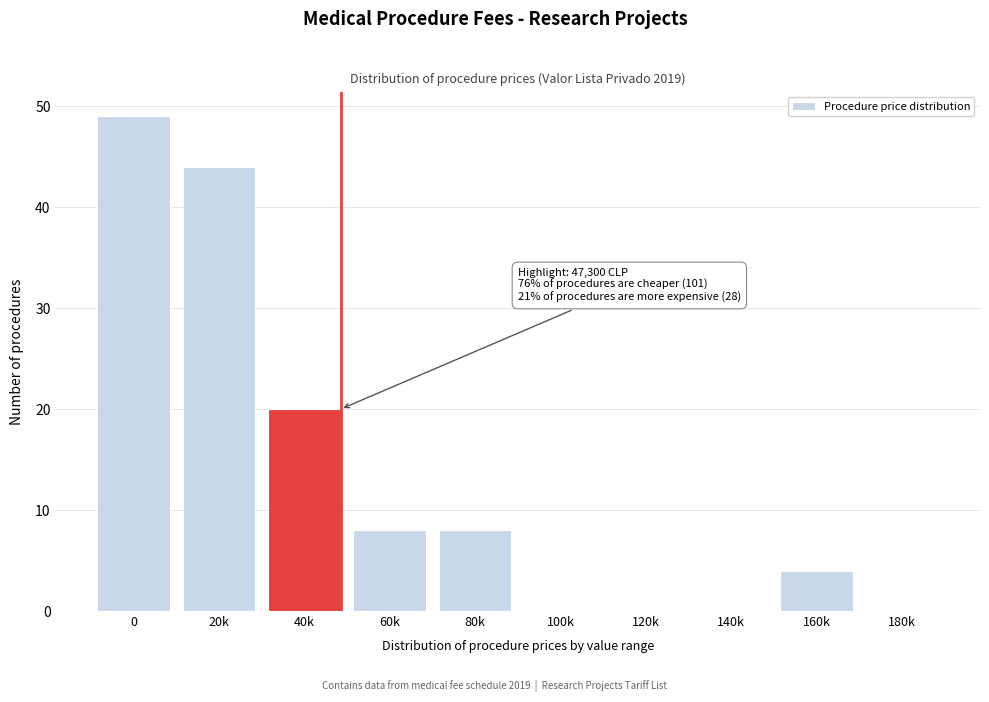

Reading right to left, what are all the values shown in this chart?

180k=0	160k=4	140k=0	120k=0	100k=0	80k=8	60k=8	40k=20	20k=44	0=49